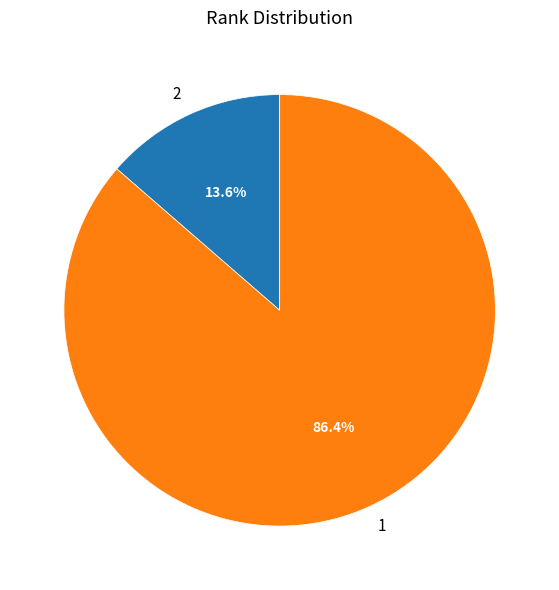

To the nearest percent, what portion does 1 represent?

86%